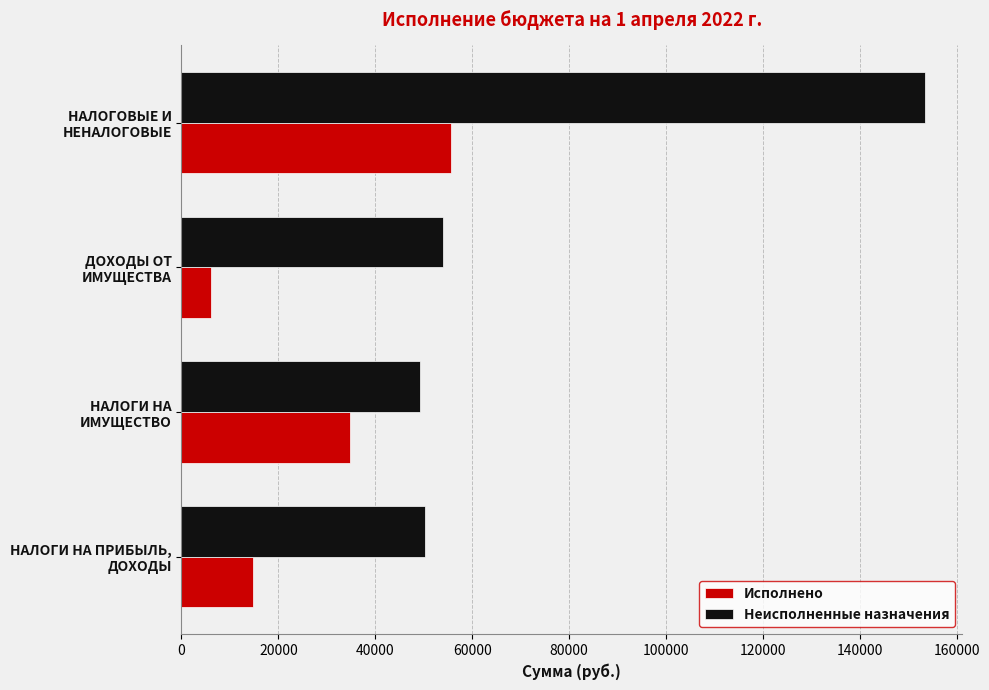

Which series has the largest total across all categories?

Неисполненные назначения